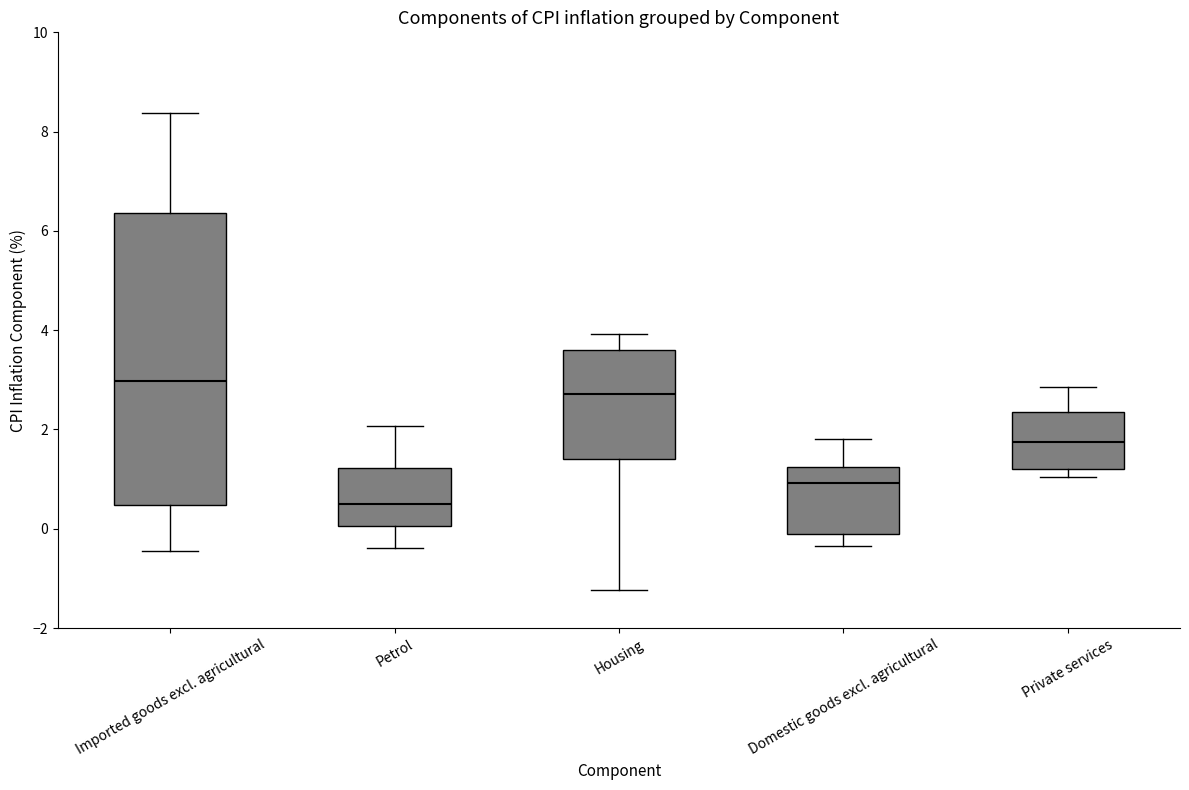

Which box is the tallest, from its lower edge to its upper edge?

Imported goods excl. agricultural